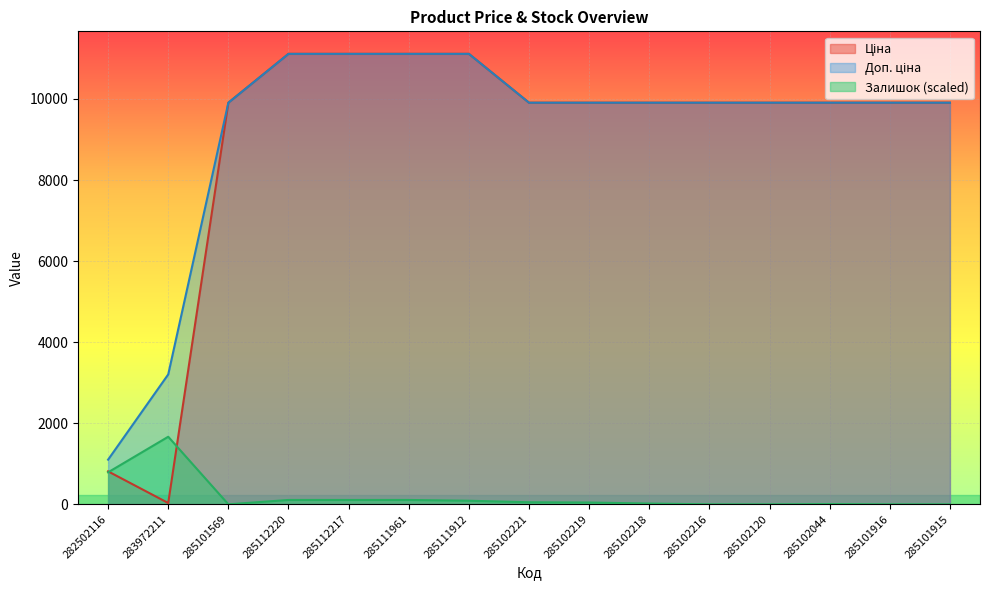

True or false: Ціна has a value of 9908.5 at 285102221.

True